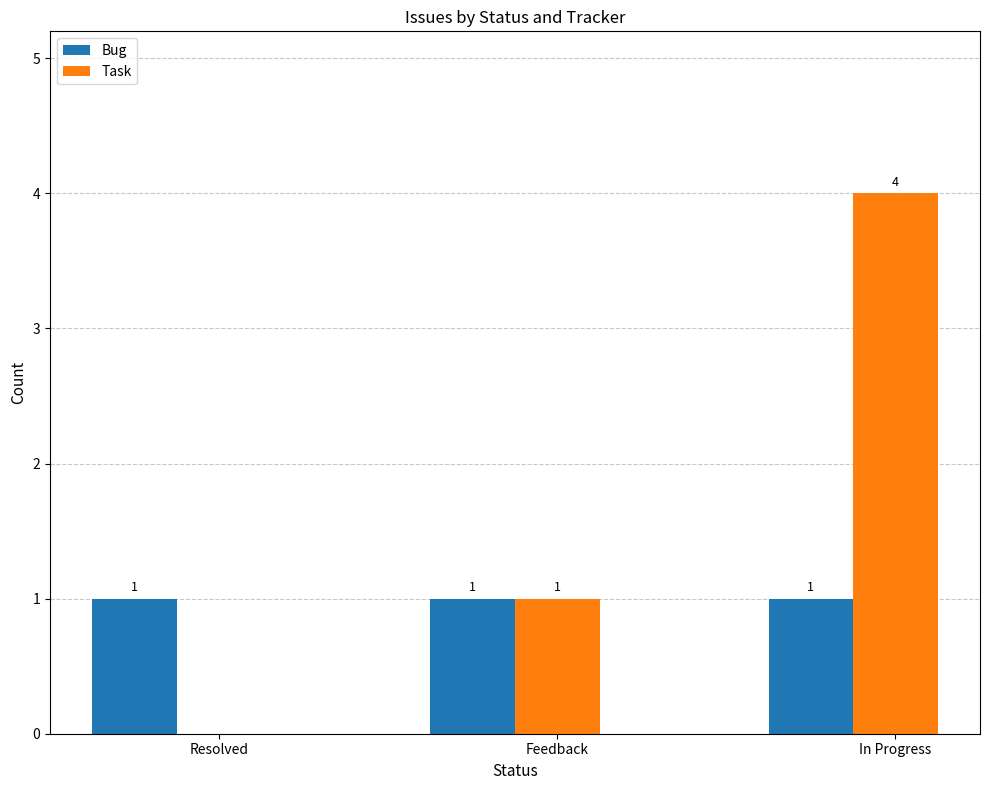

What is the sum of all Task values?

5